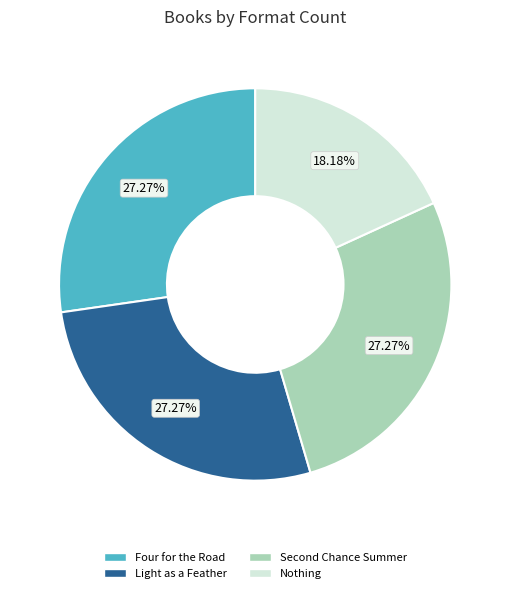

To the nearest percent, what is the difference between the Nothing and Four for the Road slice percentages?

9%